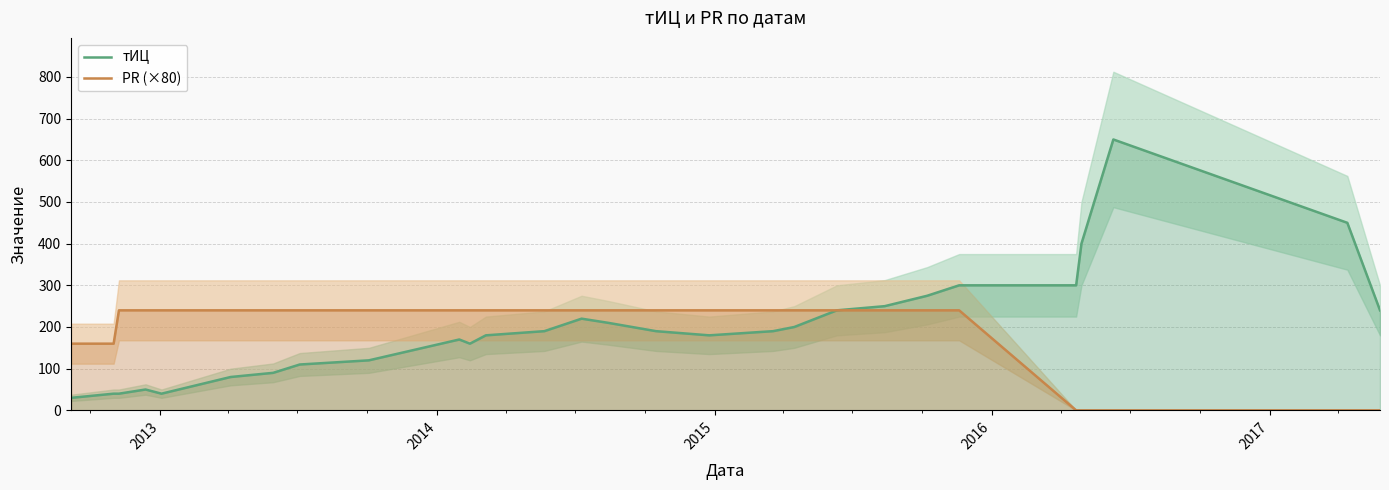

True or false: тИЦ and PR (×80) cross at least once.

False